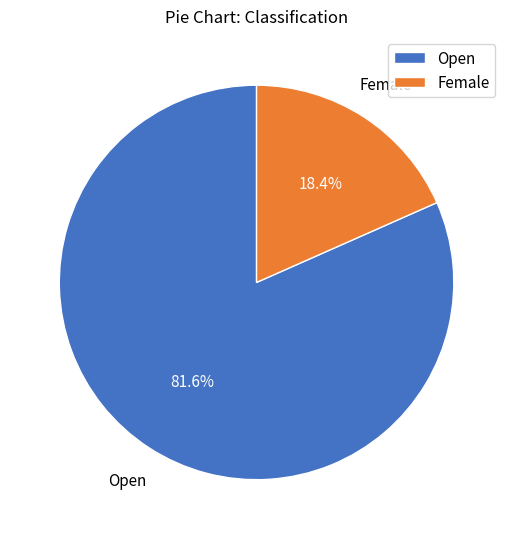

Count the number of slices in the pie.

2